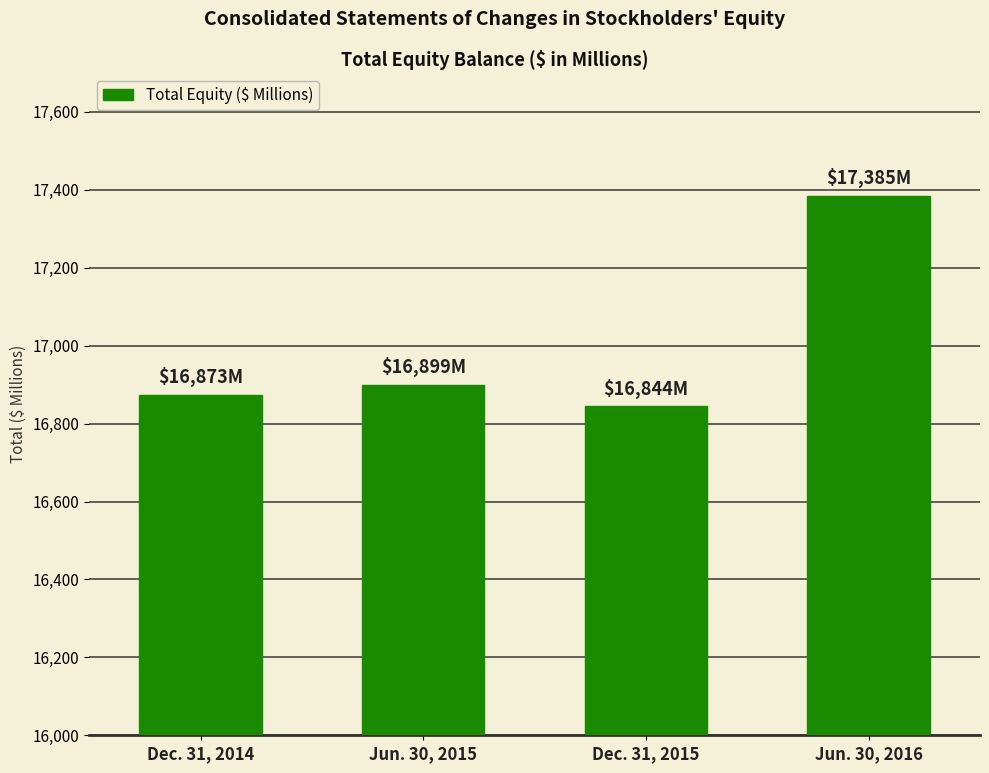

Reading left to right, transcribe all the data shown in this chart.

16873	16899	16844	17385